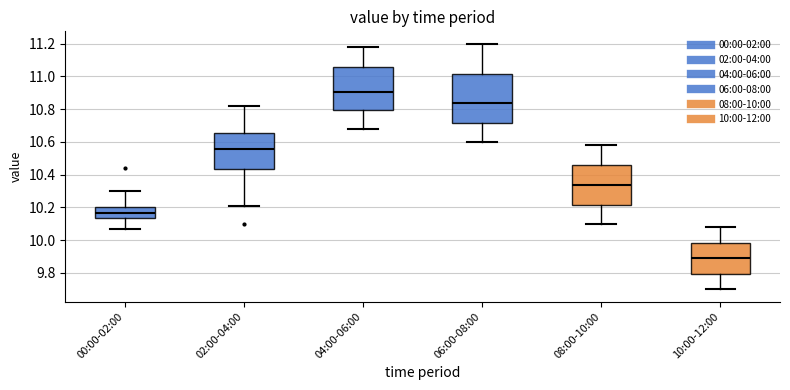

Which box is the tallest, from its lower edge to its upper edge?

06:00-08:00